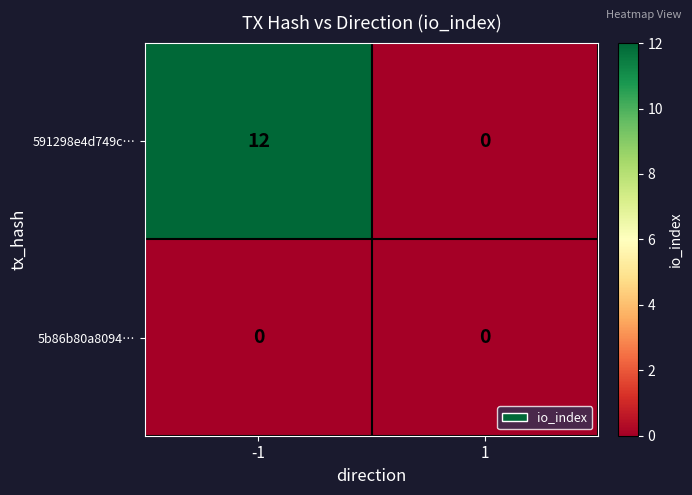

Which series has the largest range (max minus min)?

591298e4d749c…